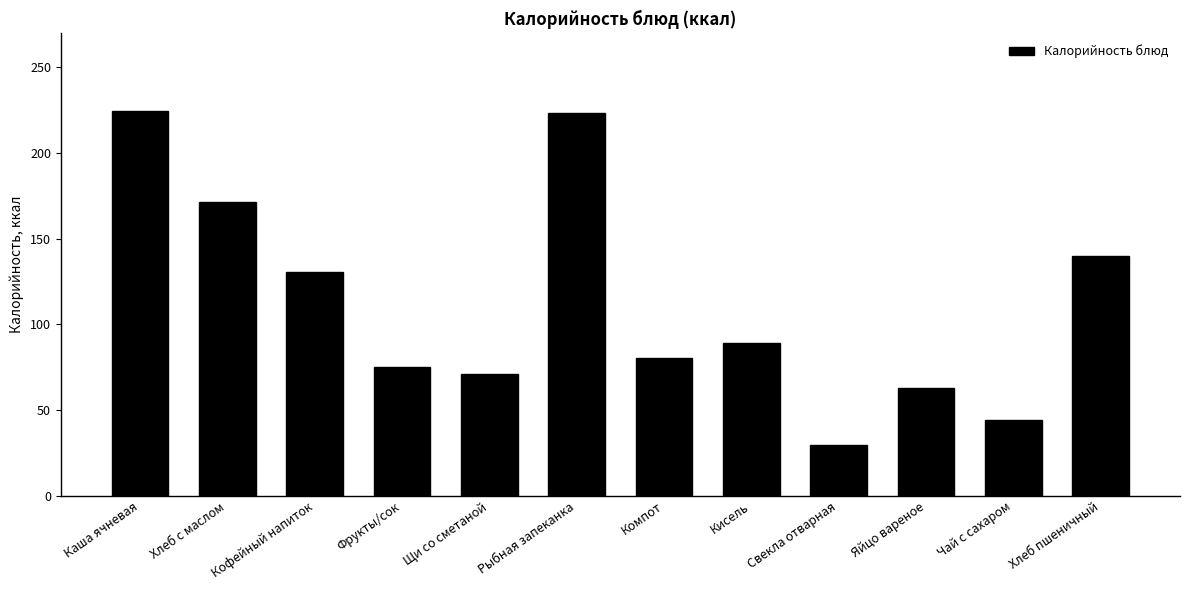

What is the average value?

111.9